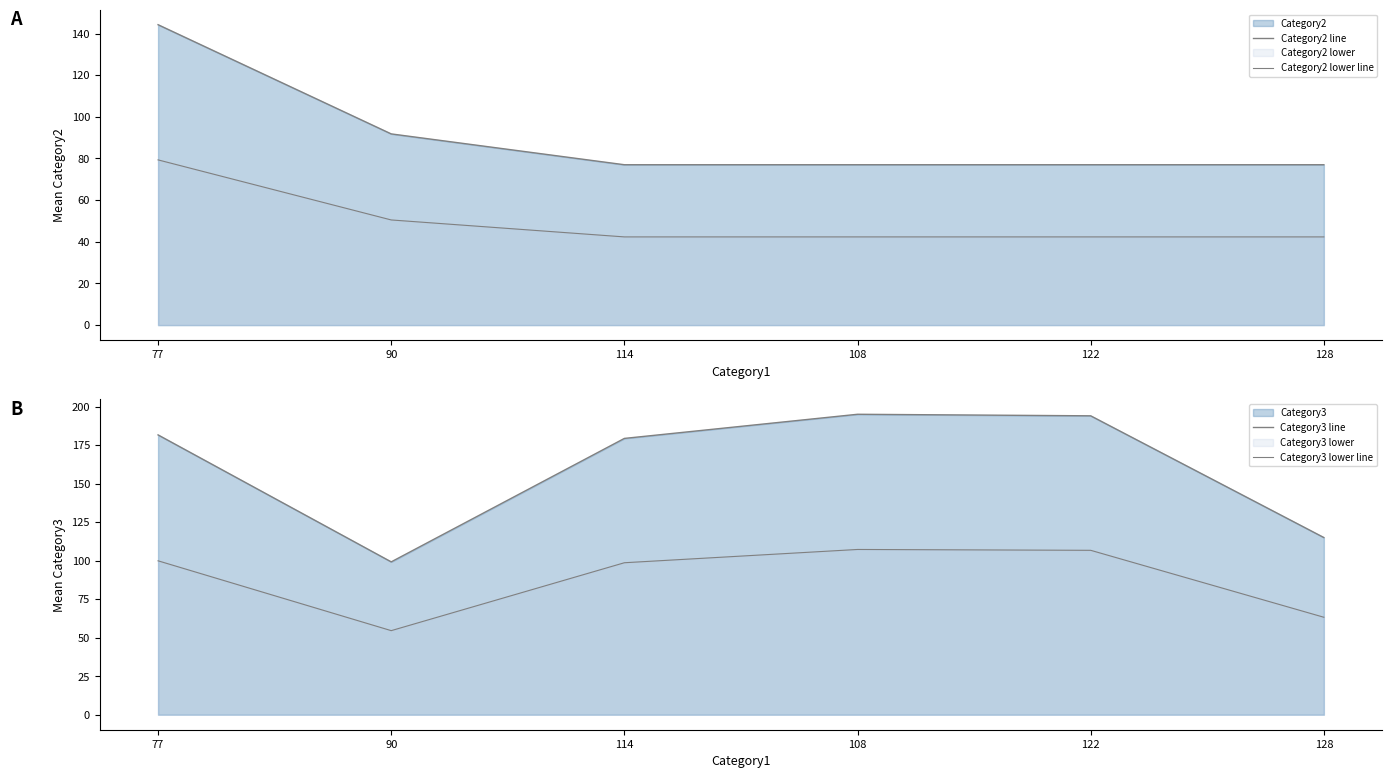

Reading left to right, what are all the values shown in this chart?

Category2 line: 77=144.2	90=91.8	114=77.0	108=77.0	122=77.0	128=77.0
Category2 lower line: 77=79.3	90=50.5	114=42.4	108=42.4	122=42.4	128=42.4
Category3 line: 77=181.6	90=99.2	114=179.3	108=195.0	122=194.0	128=115.0
Category3 lower line: 77=99.9	90=54.6	114=98.6	108=107.3	122=106.7	128=63.3